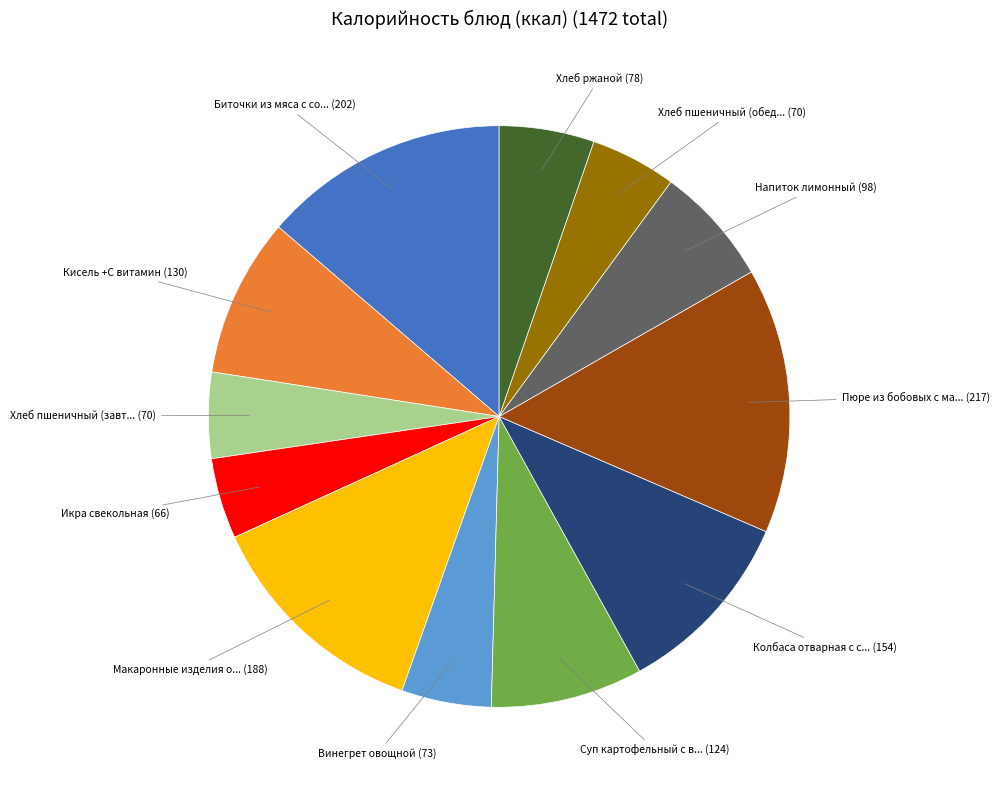

Is there any slice that represents more than half of the pie?

No